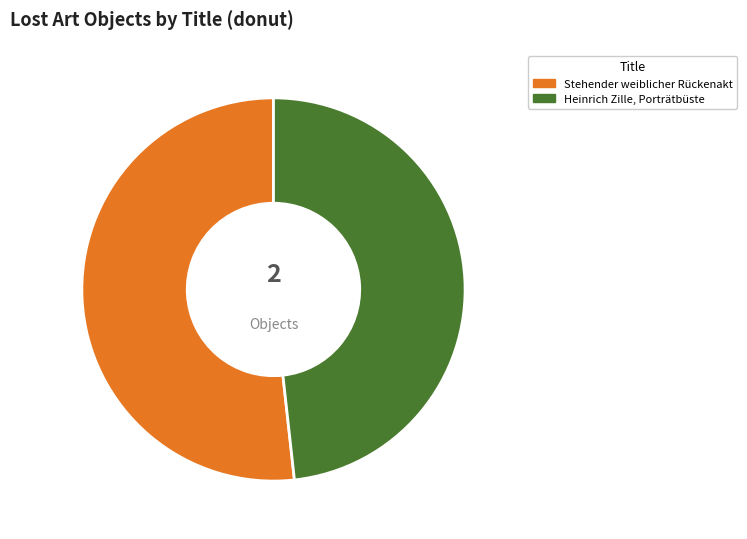

How many segments does this pie chart have?

2